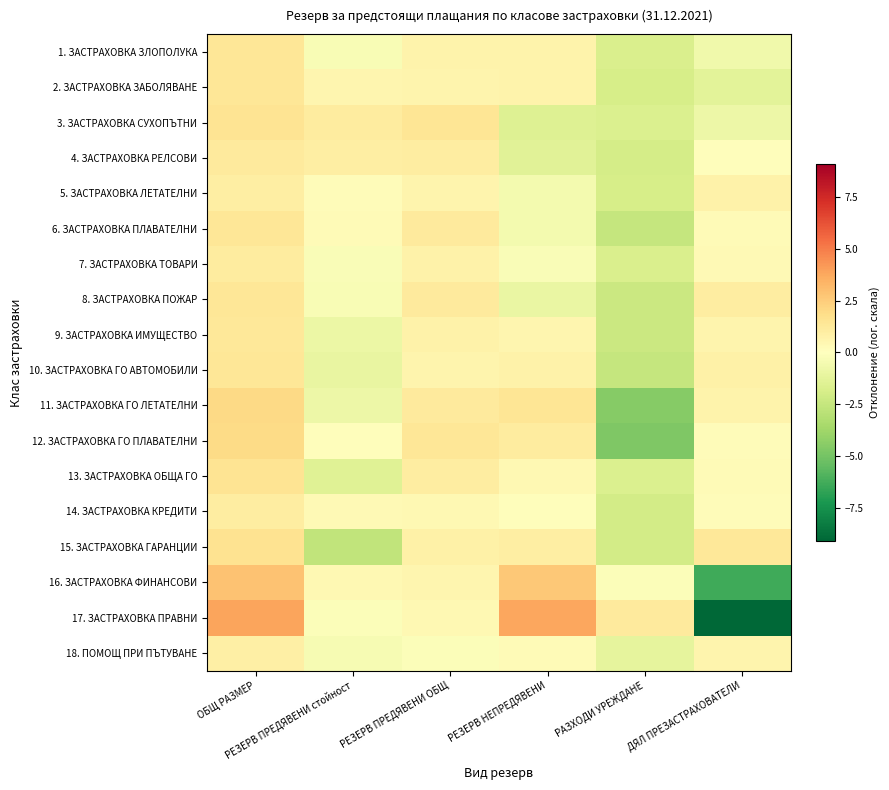

Reading left to right, list all the values displayed in this chart.

1. ЗАСТРАХОВКА ЗЛОПОЛУКА: ОБЩ РАЗМЕР=1.4	РЕЗЕРВ ПРЕДЯВЕНИ стойност=-0.3	РЕЗЕРВ ПРЕДЯВЕНИ ОБЩ=0.7	РЕЗЕРВ НЕПРЕДЯВЕНИ=0.7	РАЗХОДИ УРЕЖДАНЕ=-1.8	ДЯЛ ПРЕЗАСТРАХОВАТЕЛИ=-0.7
2. ЗАСТРАХОВКА ЗАБОЛЯВАНЕ: ОБЩ РАЗМЕР=1.4	РЕЗЕРВ ПРЕДЯВЕНИ стойност=0.5	РЕЗЕРВ ПРЕДЯВЕНИ ОБЩ=0.6	РЕЗЕРВ НЕПРЕДЯВЕНИ=0.7	РАЗХОДИ УРЕЖДАНЕ=-1.9	ДЯЛ ПРЕЗАСТРАХОВАТЕЛИ=-1.3
3. ЗАСТРАХОВКА СУХОПЪТНИ: ОБЩ РАЗМЕР=1.5	РЕЗЕРВ ПРЕДЯВЕНИ стойност=1.1	РЕЗЕРВ ПРЕДЯВЕНИ ОБЩ=1.4	РЕЗЕРВ НЕПРЕДЯВЕНИ=-1.6	РАЗХОДИ УРЕЖДАНЕ=-1.7	ДЯЛ ПРЕЗАСТРАХОВАТЕЛИ=-0.8
4. ЗАСТРАХОВКА РЕЛСОВИ: ОБЩ РАЗМЕР=1.2	РЕЗЕРВ ПРЕДЯВЕНИ стойност=1.0	РЕЗЕРВ ПРЕДЯВЕНИ ОБЩ=1.0	РЕЗЕРВ НЕПРЕДЯВЕНИ=-1.4	РАЗХОДИ УРЕЖДАНЕ=-1.9	ДЯЛ ПРЕЗАСТРАХОВАТЕЛИ=0.1
5. ЗАСТРАХОВКА ЛЕТАТЕЛНИ: ОБЩ РАЗМЕР=0.9	РЕЗЕРВ ПРЕДЯВЕНИ стойност=0.2	РЕЗЕРВ ПРЕДЯВЕНИ ОБЩ=0.6	РЕЗЕРВ НЕПРЕДЯВЕНИ=-0.6	РАЗХОДИ УРЕЖДАНЕ=-1.9	ДЯЛ ПРЕЗАСТРАХОВАТЕЛИ=0.7
6. ЗАСТРАХОВКА ПЛАВАТЕЛНИ: ОБЩ РАЗМЕР=1.4	РЕЗЕРВ ПРЕДЯВЕНИ стойност=0.3	РЕЗЕРВ ПРЕДЯВЕНИ ОБЩ=1.2	РЕЗЕРВ НЕПРЕДЯВЕНИ=-0.6	РАЗХОДИ УРЕЖДАНЕ=-2.5	ДЯЛ ПРЕЗАСТРАХОВАТЕЛИ=0.2
7. ЗАСТРАХОВКА ТОВАРИ: ОБЩ РАЗМЕР=1.1	РЕЗЕРВ ПРЕДЯВЕНИ стойност=-0.2	РЕЗЕРВ ПРЕДЯВЕНИ ОБЩ=0.7	РЕЗЕРВ НЕПРЕДЯВЕНИ=-0.2	РАЗХОДИ УРЕЖДАНЕ=-1.7	ДЯЛ ПРЕЗАСТРАХОВАТЕЛИ=0.3
8. ЗАСТРАХОВКА ПОЖАР: ОБЩ РАЗМЕР=1.4	РЕЗЕРВ ПРЕДЯВЕНИ стойност=-0.3	РЕЗЕРВ ПРЕДЯВЕНИ ОБЩ=1.2	РЕЗЕРВ НЕПРЕДЯВЕНИ=-1.0	РАЗХОДИ УРЕЖДАНЕ=-2.3	ДЯЛ ПРЕЗАСТРАХОВАТЕЛИ=1.0
9. ЗАСТРАХОВКА ИМУЩЕСТВО: ОБЩ РАЗМЕР=1.3	РЕЗЕРВ ПРЕДЯВЕНИ стойност=-0.9	РЕЗЕРВ ПРЕДЯВЕНИ ОБЩ=0.7	РЕЗЕРВ НЕПРЕДЯВЕНИ=0.5	РАЗХОДИ УРЕЖДАНЕ=-2.3	ДЯЛ ПРЕЗАСТРАХОВАТЕЛИ=0.6
10. ЗАСТРАХОВКА ГО АВТОМОБИЛИ: ОБЩ РАЗМЕР=1.4	РЕЗЕРВ ПРЕДЯВЕНИ стойност=-1.1	РЕЗЕРВ ПРЕДЯВЕНИ ОБЩ=0.6	РЕЗЕРВ НЕПРЕДЯВЕНИ=0.8	РАЗХОДИ УРЕЖДАНЕ=-2.5	ДЯЛ ПРЕЗАСТРАХОВАТЕЛИ=0.8
11. ЗАСТРАХОВКА ГО ЛЕТАТЕЛНИ: ОБЩ РАЗМЕР=2.0	РЕЗЕРВ ПРЕДЯВЕНИ стойност=-0.8	РЕЗЕРВ ПРЕДЯВЕНИ ОБЩ=1.2	РЕЗЕРВ НЕПРЕДЯВЕНИ=1.4	РАЗХОДИ УРЕЖДАНЕ=-4.5	ДЯЛ ПРЕЗАСТРАХОВАТЕЛИ=0.7
12. ЗАСТРАХОВКА ГО ПЛАВАТЕЛНИ: ОБЩ РАЗМЕР=1.9	РЕЗЕРВ ПРЕДЯВЕНИ стойност=0.1	РЕЗЕРВ ПРЕДЯВЕНИ ОБЩ=1.4	РЕЗЕРВ НЕПРЕДЯВЕНИ=1.1	РАЗХОДИ УРЕЖДАНЕ=-4.7	ДЯЛ ПРЕЗАСТРАХОВАТЕЛИ=0.1
13. ЗАСТРАХОВКА ОБЩА ГО: ОБЩ РАЗМЕР=1.5	РЕЗЕРВ ПРЕДЯВЕНИ стойност=-1.5	РЕЗЕРВ ПРЕДЯВЕНИ ОБЩ=1.0	РЕЗЕРВ НЕПРЕДЯВЕНИ=0.4	РАЗХОДИ УРЕЖДАНЕ=-1.7	ДЯЛ ПРЕЗАСТРАХОВАТЕЛИ=0.3
14. ЗАСТРАХОВКА КРЕДИТИ: ОБЩ РАЗМЕР=1.0	РЕЗЕРВ ПРЕДЯВЕНИ стойност=0.4	РЕЗЕРВ ПРЕДЯВЕНИ ОБЩ=0.4	РЕЗЕРВ НЕПРЕДЯВЕНИ=0.1	РАЗХОДИ УРЕЖДАНЕ=-2.0	ДЯЛ ПРЕЗАСТРАХОВАТЕЛИ=0.2
15. ЗАСТРАХОВКА ГАРАНЦИИ: ОБЩ РАЗМЕР=1.6	РЕЗЕРВ ПРЕДЯВЕНИ стойност=-2.7	РЕЗЕРВ ПРЕДЯВЕНИ ОБЩ=0.8	РЕЗЕРВ НЕПРЕДЯВЕНИ=1.0	РАЗХОДИ УРЕЖДАНЕ=-2.0	ДЯЛ ПРЕЗАСТРАХОВАТЕЛИ=1.3
16. ЗАСТРАХОВКА ФИНАНСОВИ: ОБЩ РАЗМЕР=2.9	РЕЗЕРВ ПРЕДЯВЕНИ стойност=0.4	РЕЗЕРВ ПРЕДЯВЕНИ ОБЩ=0.5	РЕЗЕРВ НЕПРЕДЯВЕНИ=2.7	РАЗХОДИ УРЕЖДАНЕ=-0.2	ДЯЛ ПРЕЗАСТРАХОВАТЕЛИ=-6.3
17. ЗАСТРАХОВКА ПРАВНИ: ОБЩ РАЗМЕР=3.9	РЕЗЕРВ ПРЕДЯВЕНИ стойност=-0.2	РЕЗЕРВ ПРЕДЯВЕНИ ОБЩ=0.4	РЕЗЕРВ НЕПРЕДЯВЕНИ=3.8	РАЗХОДИ УРЕЖДАНЕ=1.2	ДЯЛ ПРЕЗАСТРАХОВАТЕЛИ=-9.1
18. ПОМОЩ ПРИ ПЪТУВАНЕ: ОБЩ РАЗМЕР=0.9	РЕЗЕРВ ПРЕДЯВЕНИ стойност=-0.4	РЕЗЕРВ ПРЕДЯВЕНИ ОБЩ=-0.2	РЕЗЕРВ НЕПРЕДЯВЕНИ=0.2	РАЗХОДИ УРЕЖДАНЕ=-1.2	ДЯЛ ПРЕЗАСТРАХОВАТЕЛИ=0.6